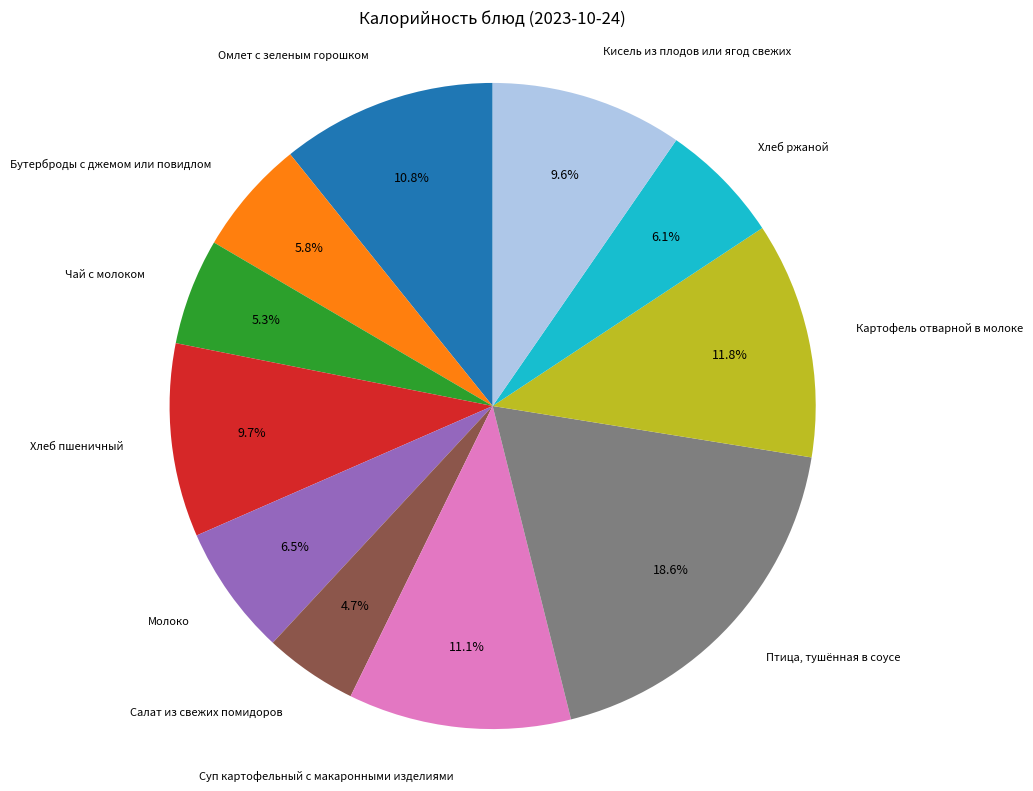

Between Салат из свежих помидоров and Бутерброды с джемом или повидлом, which is larger?

Бутерброды с джемом или повидлом